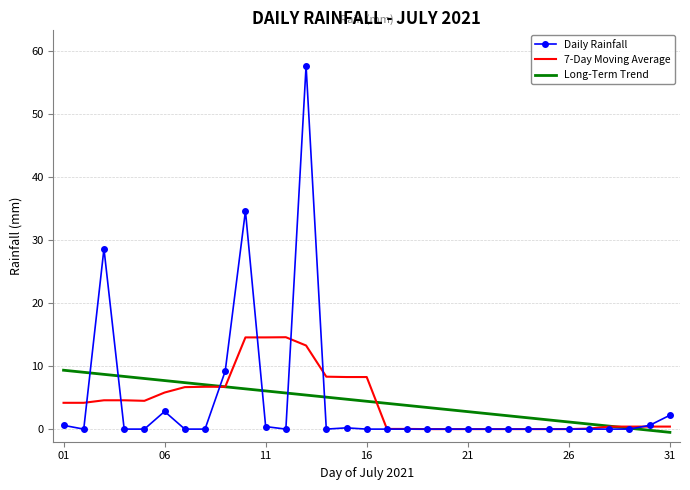

What is the sum of all Daily Rainfall values?

136.8